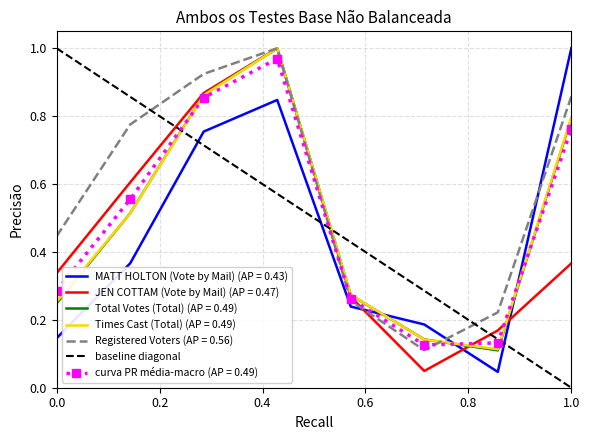

True or false: Times Cast (Total) (AP = 0.49) and MATT HOLTON (Vote by Mail) (AP = 0.43) intersect in this chart.

True